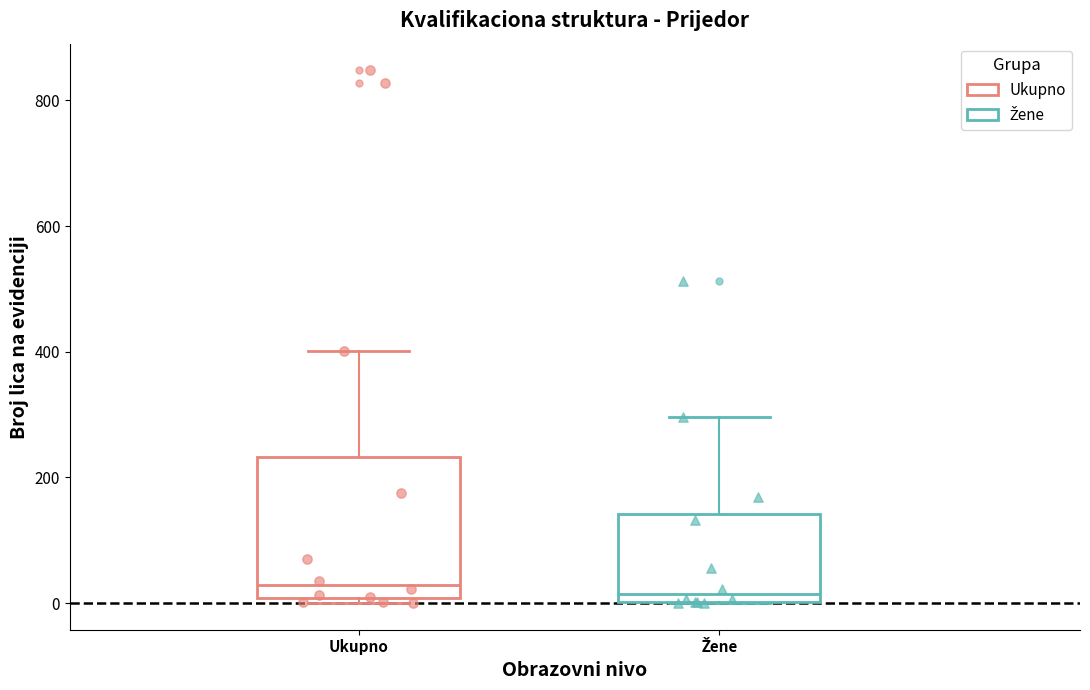

Where does the median line of the box for Žene sit on the y-axis? The values are not printed on the chart, so give them approximately, as read against the axis.

20